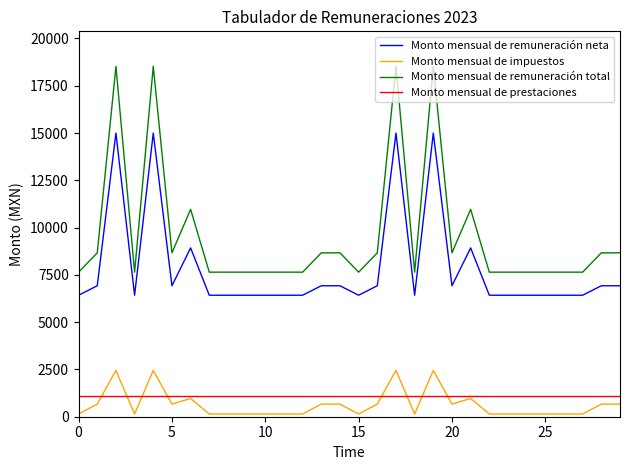

Which series has the largest total across all categories?

Monto mensual de remuneración total